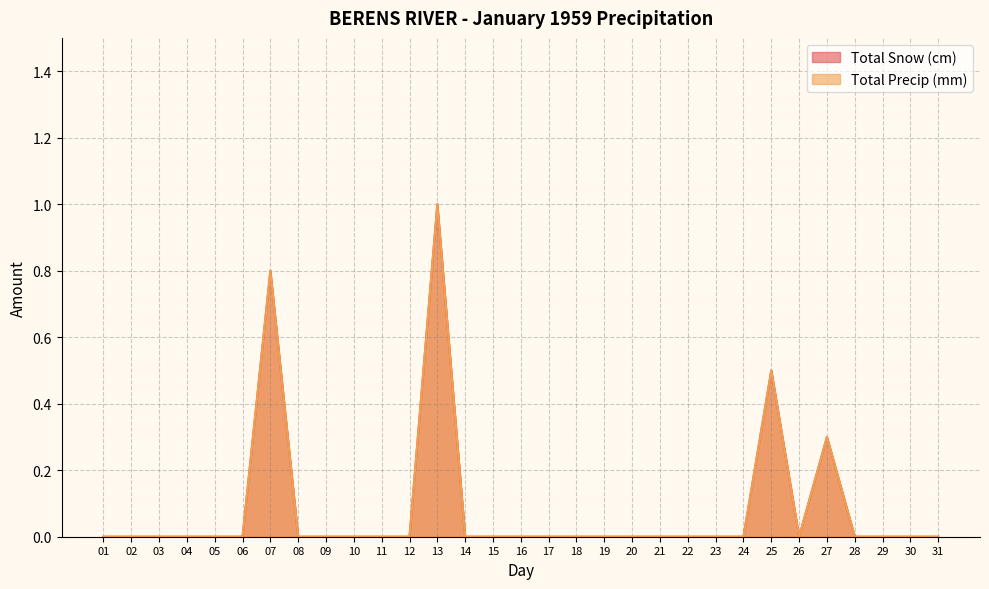

Reading left to right, list all the values displayed in this chart.

Total Snow (cm): 01=0.0	02=0.0	03=0.0	04=0.0	05=0.0	06=0.0	07=0.8	08=0.0	09=0.0	10=0.0	11=0.0	12=0.0	13=1.0	14=0.0	15=0.0	16=0.0	17=0.0	18=0.0	19=0.0	20=0.0	21=0.0	22=0.0	23=0.0	24=0.0	25=0.5	26=0.0	27=0.3	28=0.0	29=0.0	30=0.0	31=0.0
Total Precip (mm): 01=0.0	02=0.0	03=0.0	04=0.0	05=0.0	06=0.0	07=0.8	08=0.0	09=0.0	10=0.0	11=0.0	12=0.0	13=1.0	14=0.0	15=0.0	16=0.0	17=0.0	18=0.0	19=0.0	20=0.0	21=0.0	22=0.0	23=0.0	24=0.0	25=0.5	26=0.0	27=0.3	28=0.0	29=0.0	30=0.0	31=0.0